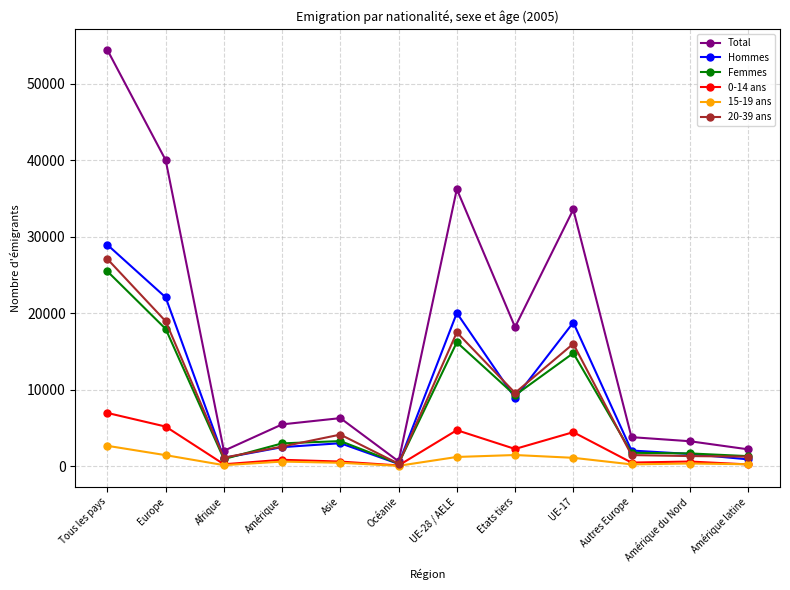

What is the value of the Total point at the 8th from the left?

18195